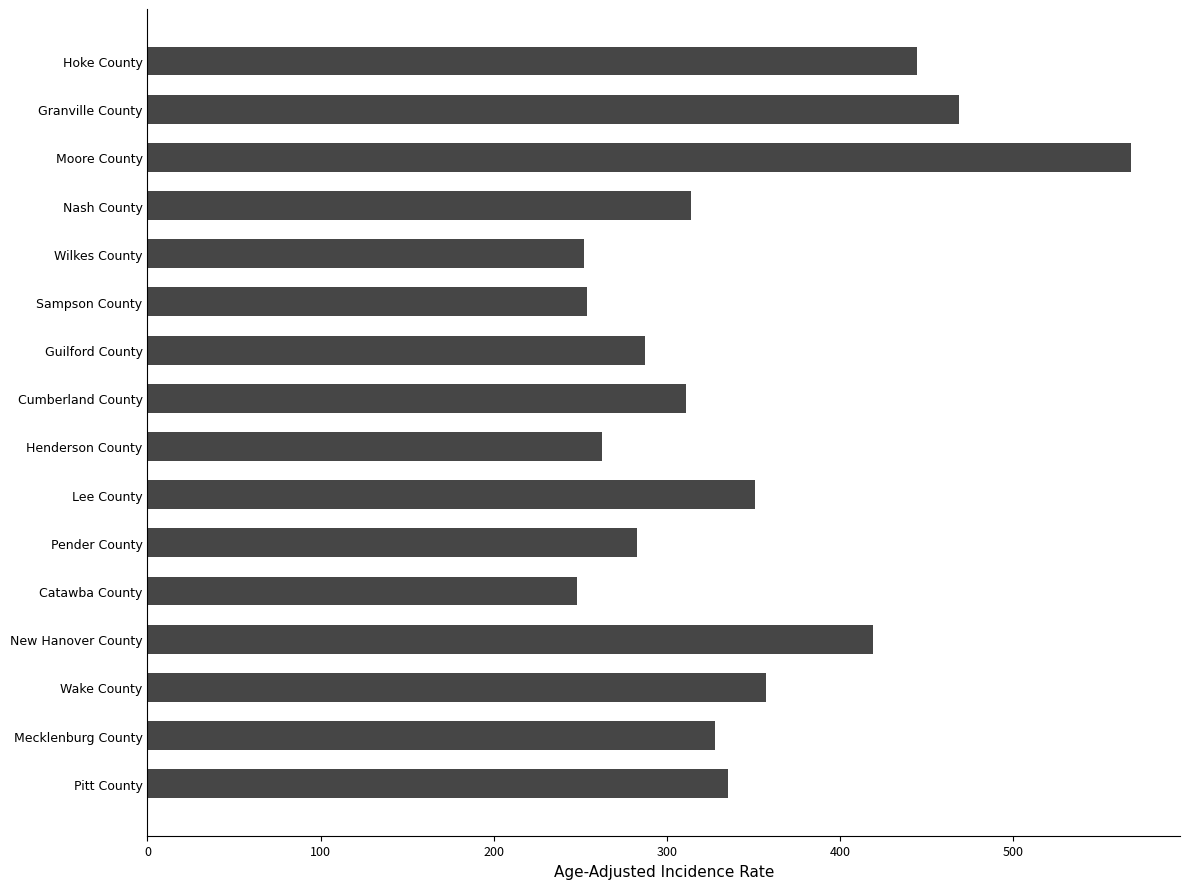

What is the greatest value displayed?

568.0